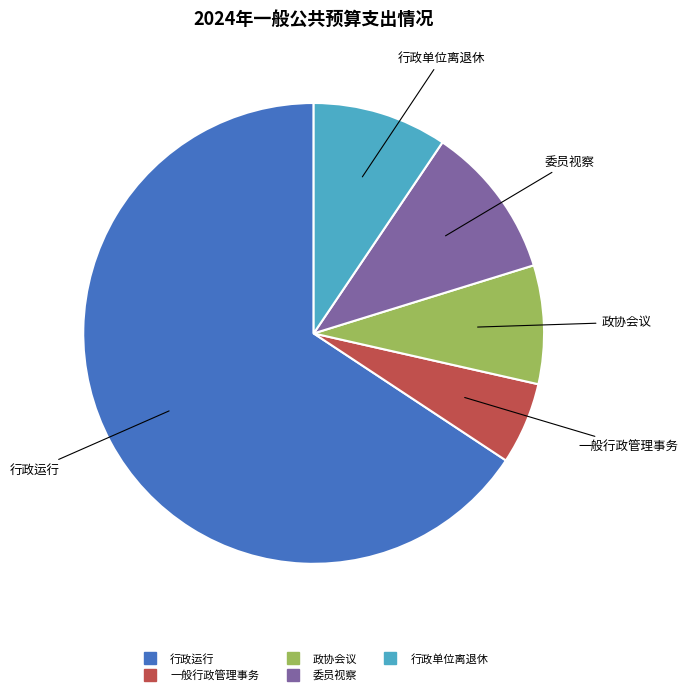

Rank the categories by value from lowest to highest.

一般行政管理事务, 政协会议, 行政单位离退休, 委员视察, 行政运行